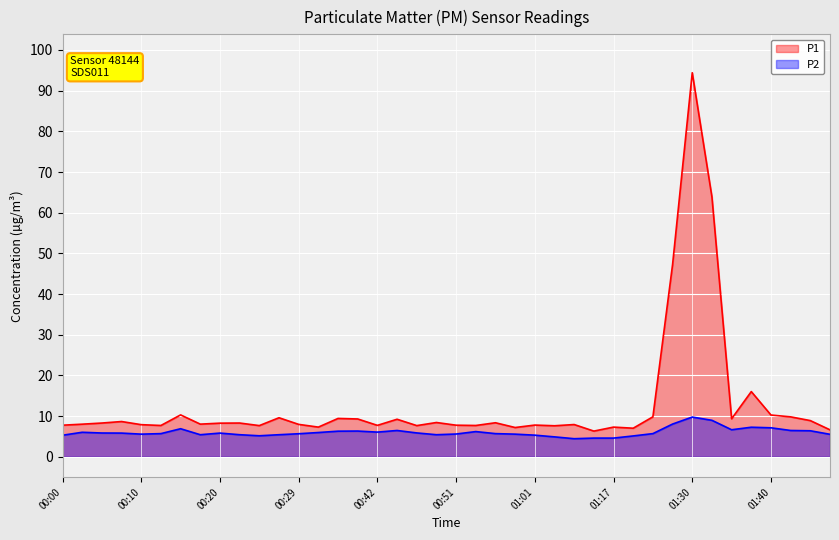

The value of P2 at 01:01 is 5.3. True or false?

True